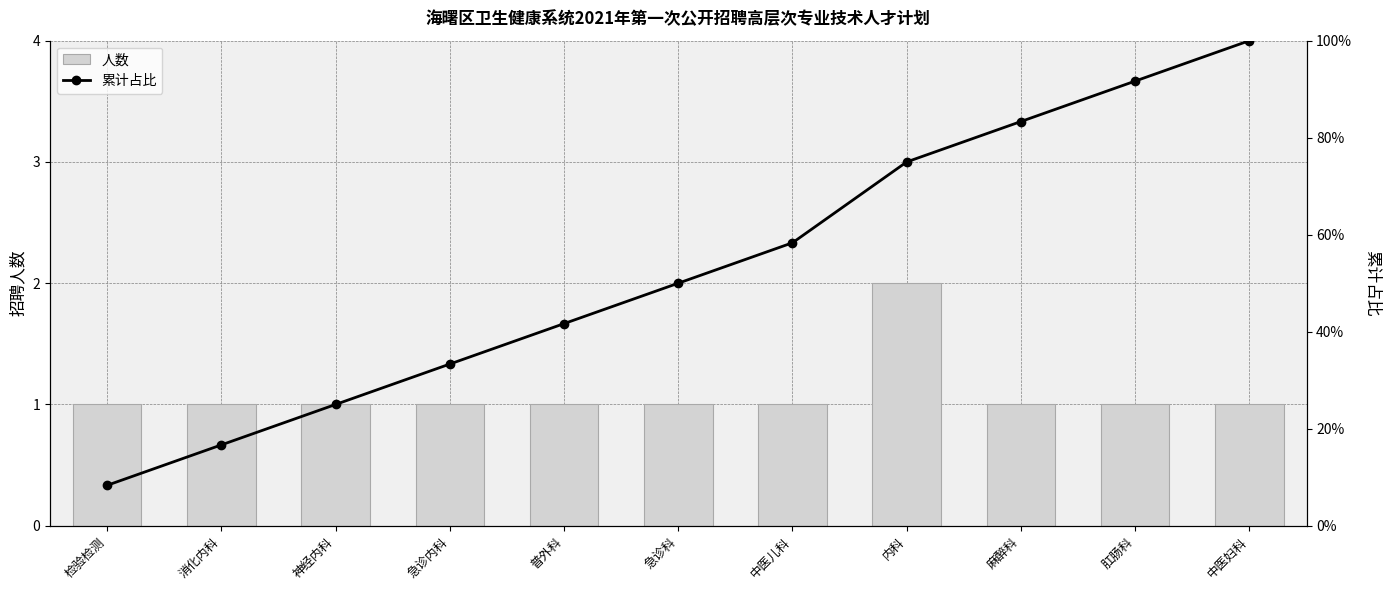

Is the value of 累计占比 at 普外科 greater than the value of 人数 at 麻醉科?

No